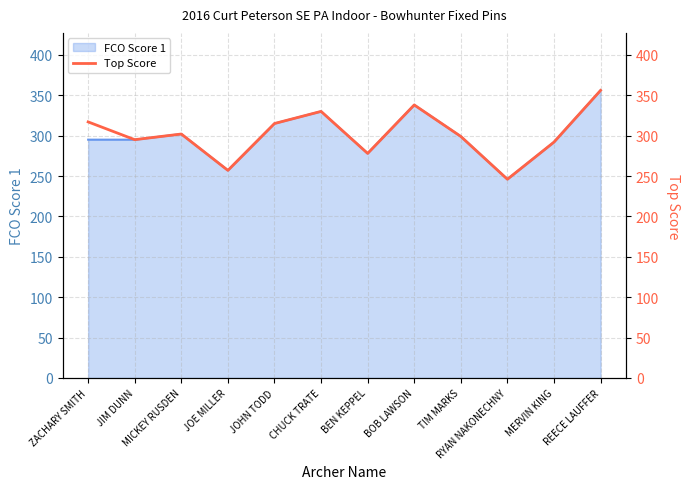

Which category has the lowest value in the FCO Score 1 series?

RYAN NAKONECHNY